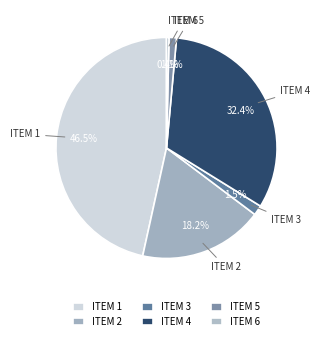

What is the ratio of the value at ITEM 2 to the value at ITEM 4?

0.6